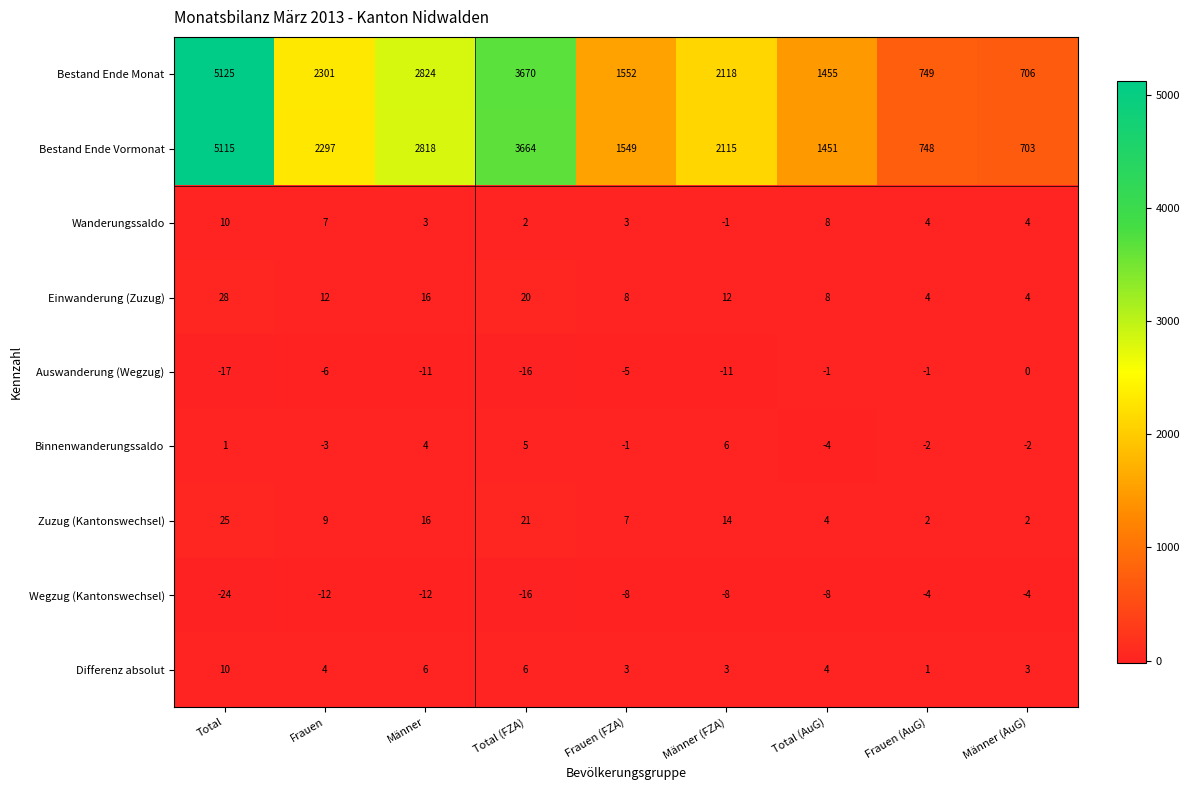

What is the difference between the highest and lowest values at Männer?

2836